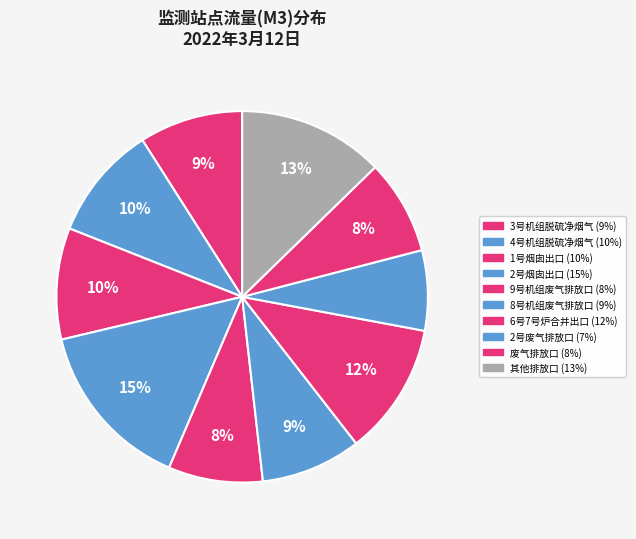

How many segments does this pie chart have?

10